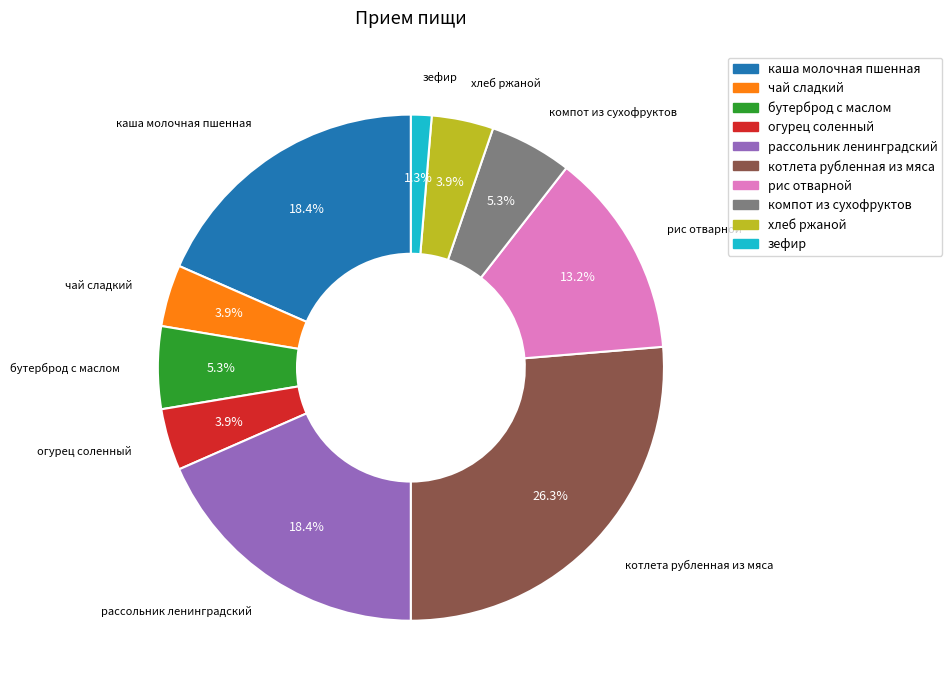

To the nearest percent, what portion does рассольник ленинградский represent?

18%